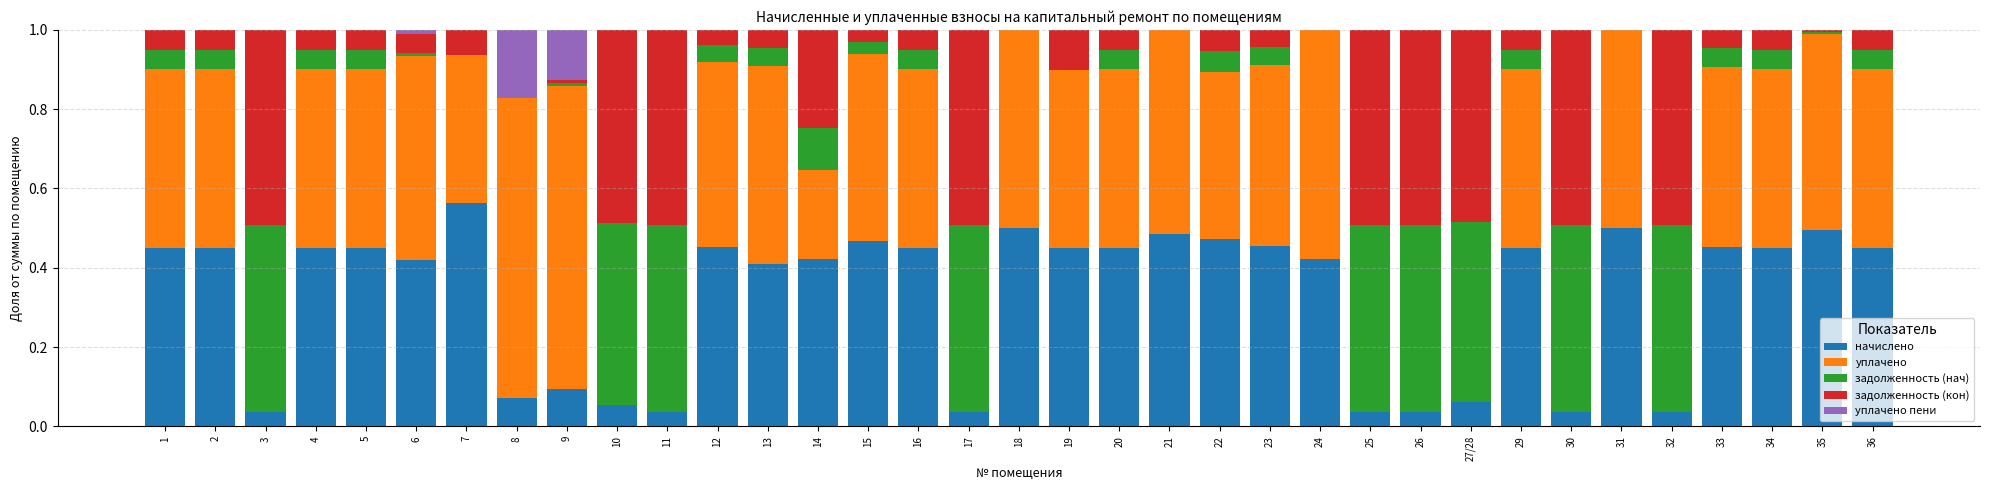

How many categories are shown in the chart?

35